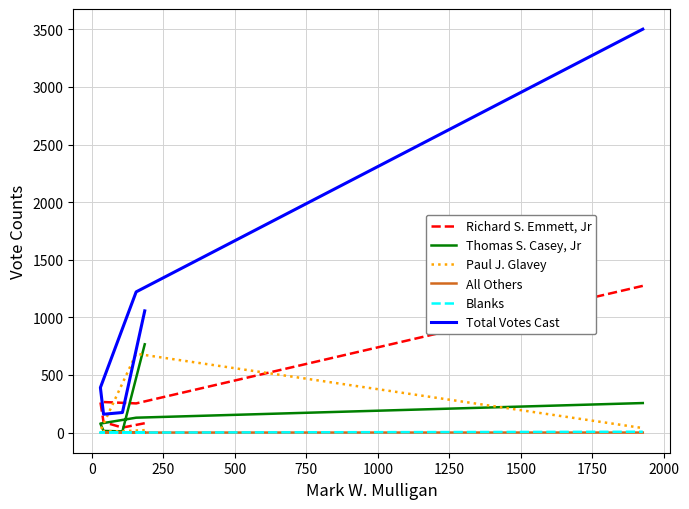

Reading right to left, transcribe all the data shown in this chart.

Richard S. Emmett, Jr: 1273	253	266	91	43	81
Thomas S. Casey, Jr: 256	129	78	14	10	766
Paul J. Glavey: 39	684	16	12	12	21
All Others: 0	0	0	1	0	0
Blanks: 7	0	0	0	2	3
Total Votes Cast: 3501	1221	390	159	174	1056